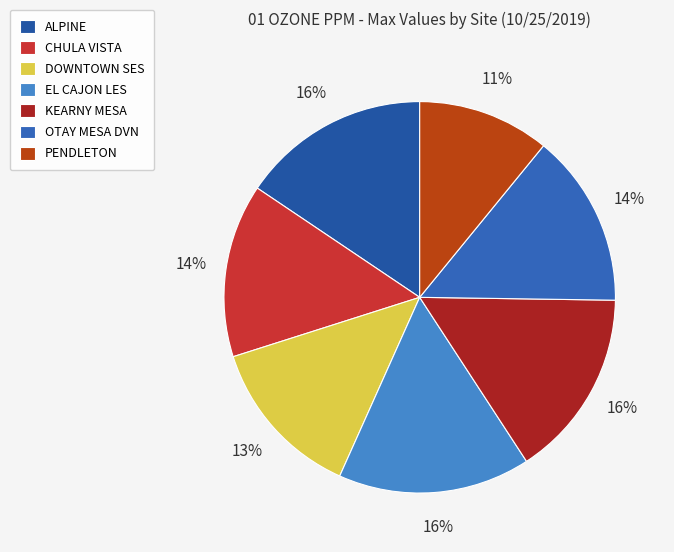

Between ALPINE and DOWNTOWN SES, which is larger?

ALPINE